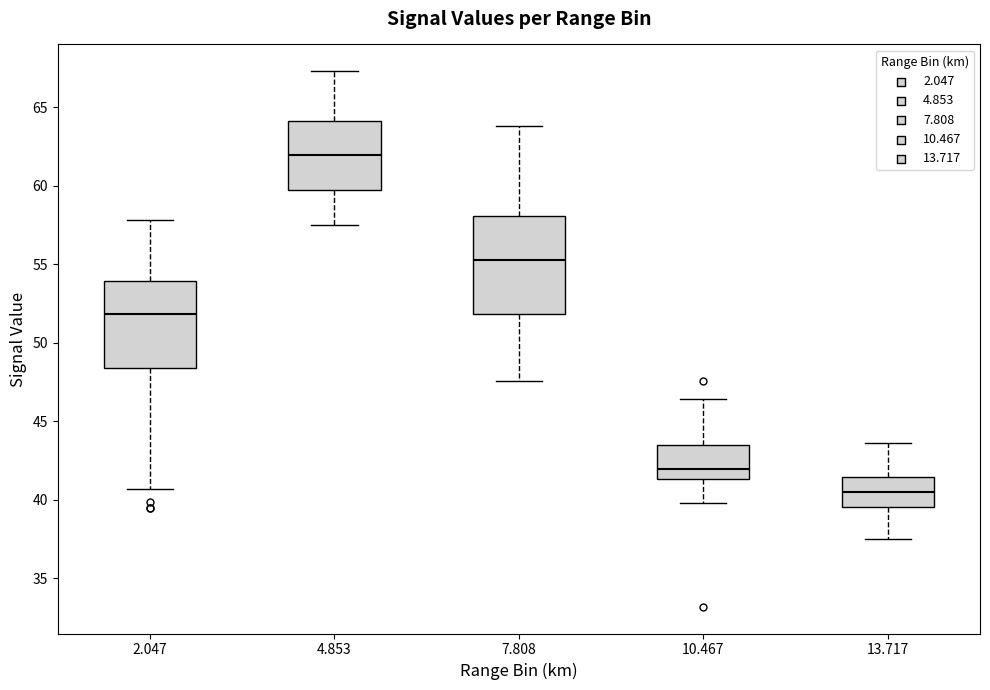

Which box has the lowest median line?

13.717